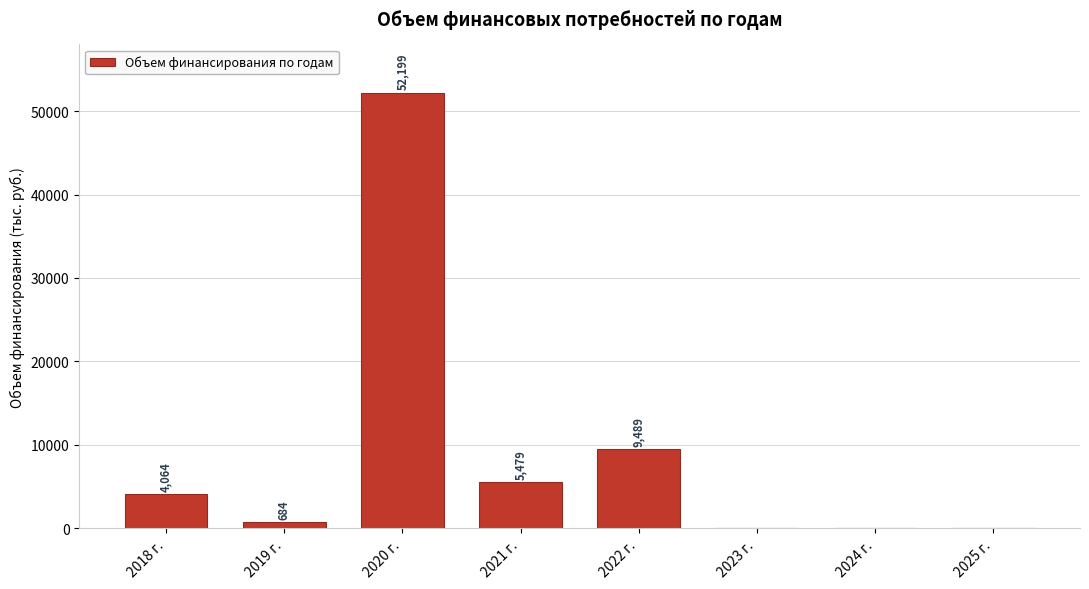

The value at 2018 г. is 4064.2. True or false?

True